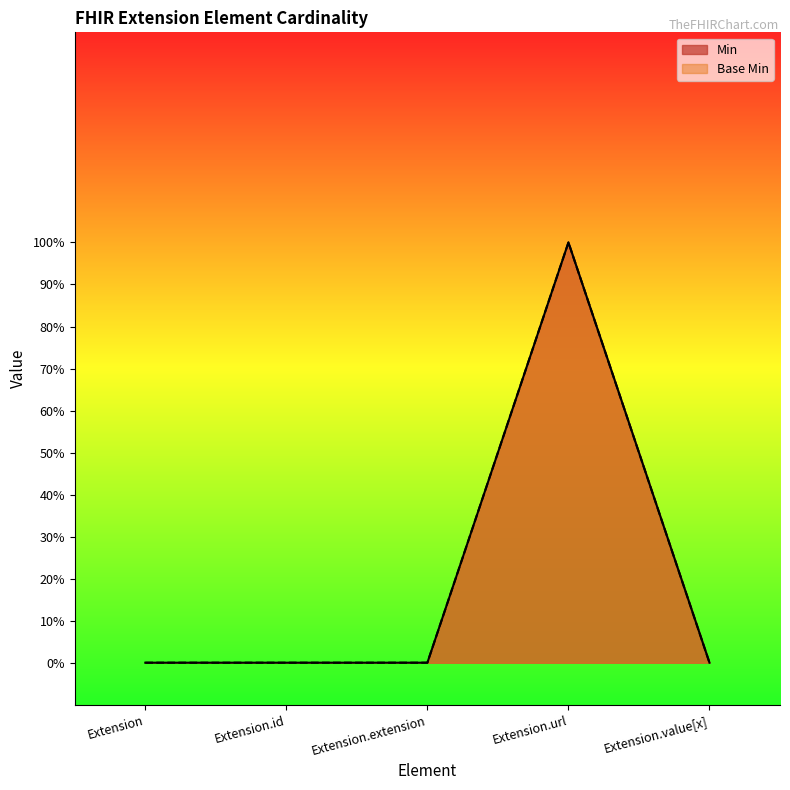

How many values in the Base Min series exceed 0?

1